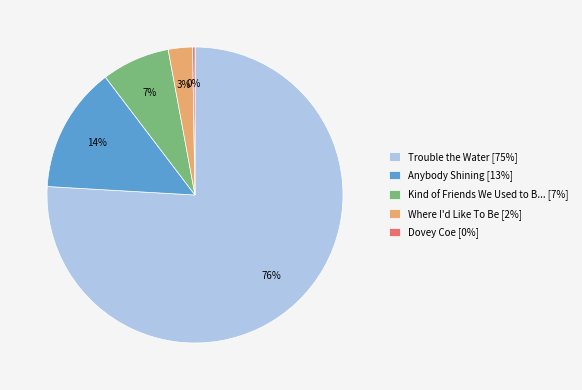

What is the majority slice?

Trouble the Water [75%]